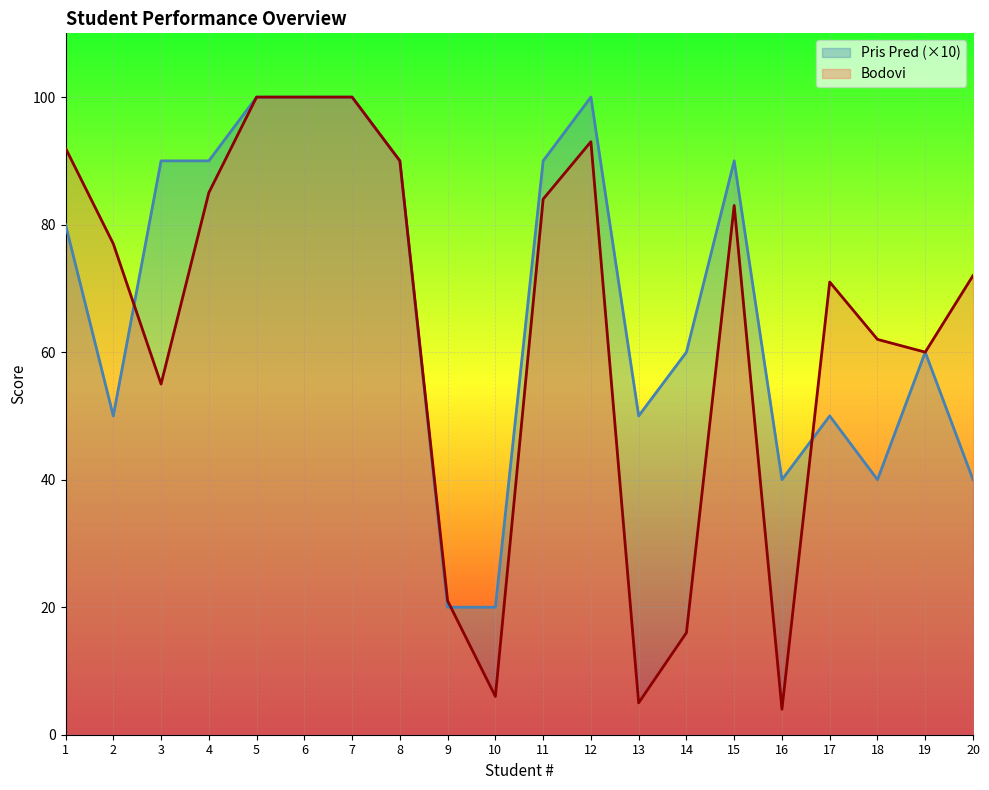

The value of Bodovi at 4 is 85. True or false?

True